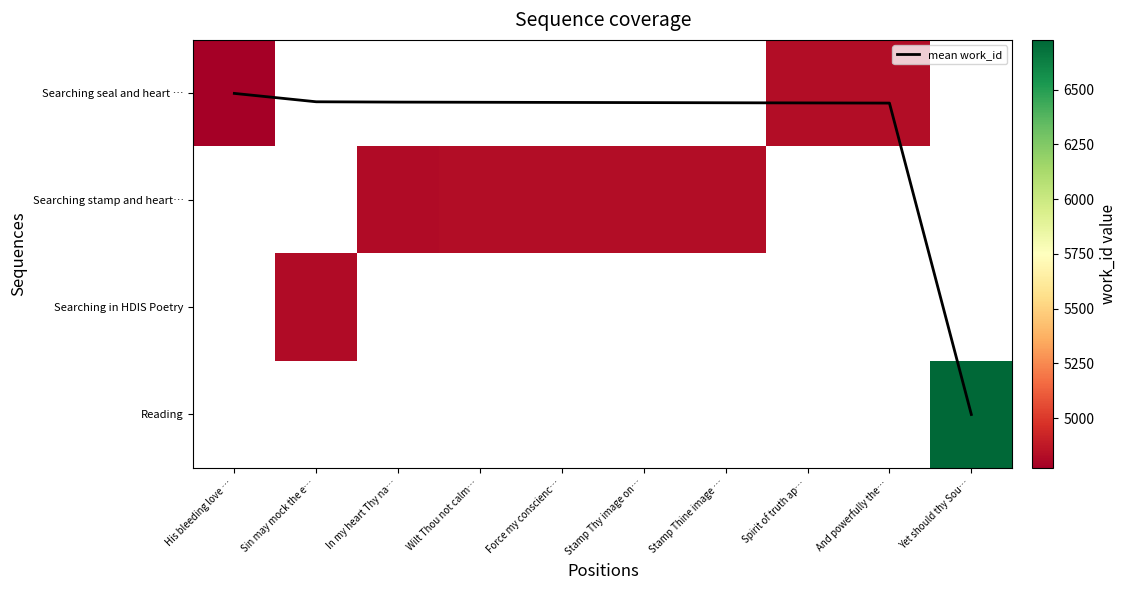

Which series changed the most between Force my conscienc… and And powerfully the…?

mean work_id